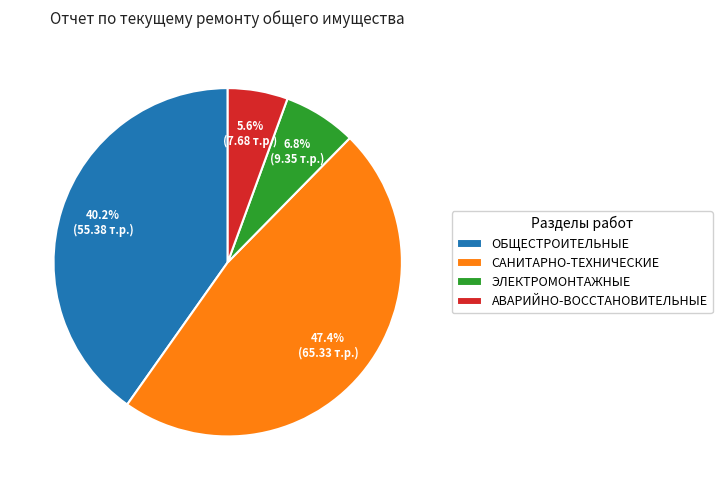

Which slice is the largest?

САНИТАРНО-ТЕХНИЧЕСКИЕ